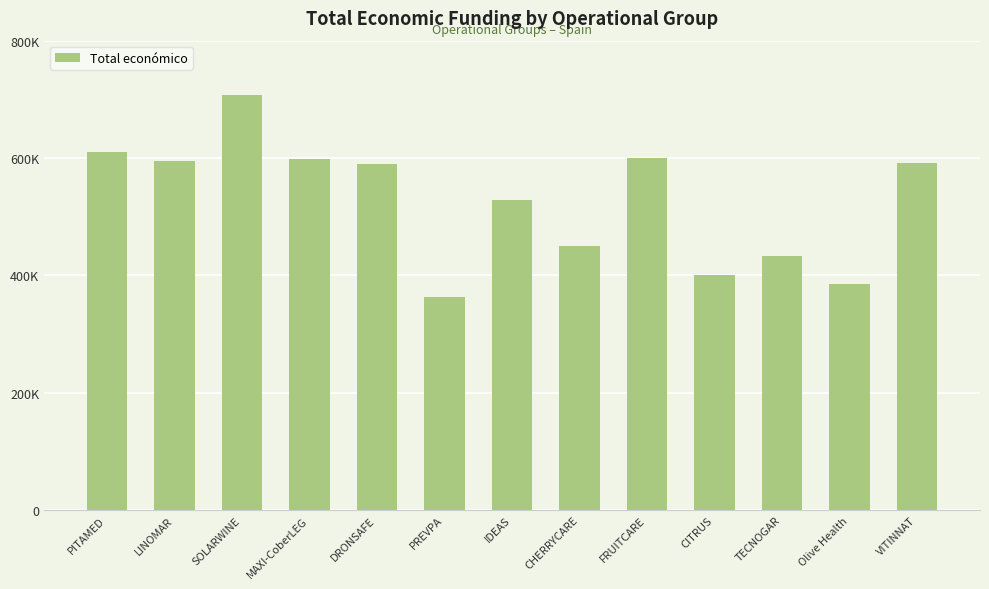

What is the smallest value displayed?

363424